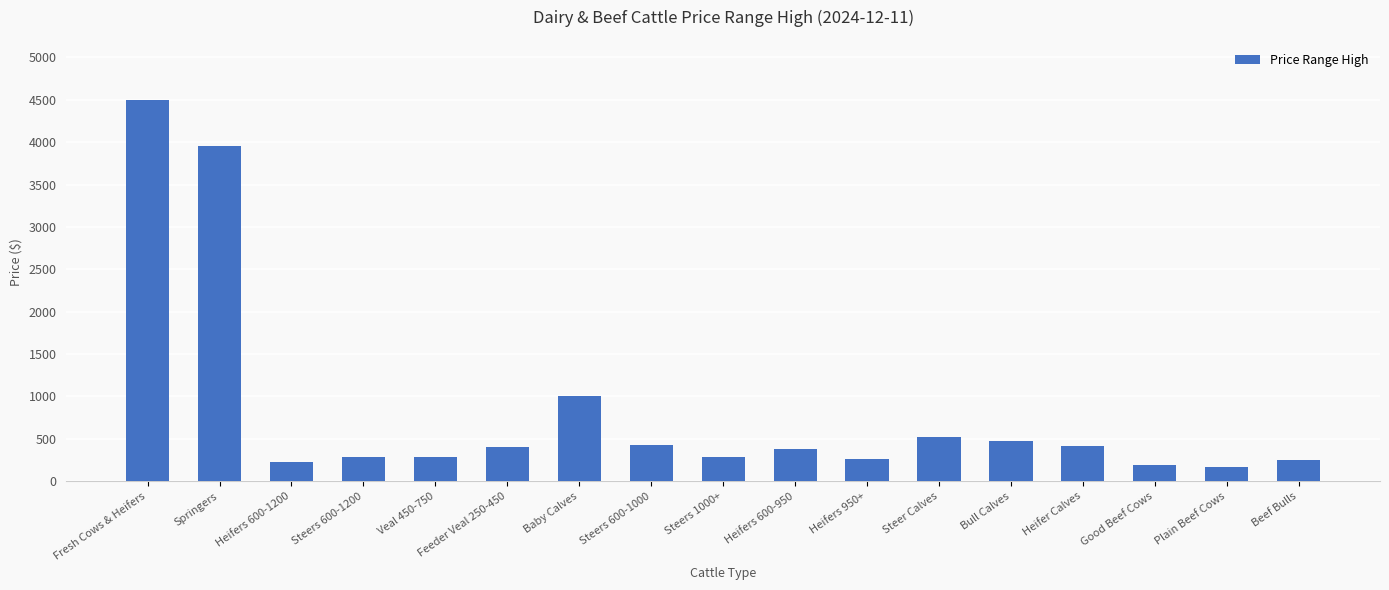

How many categories are shown in the chart?

17